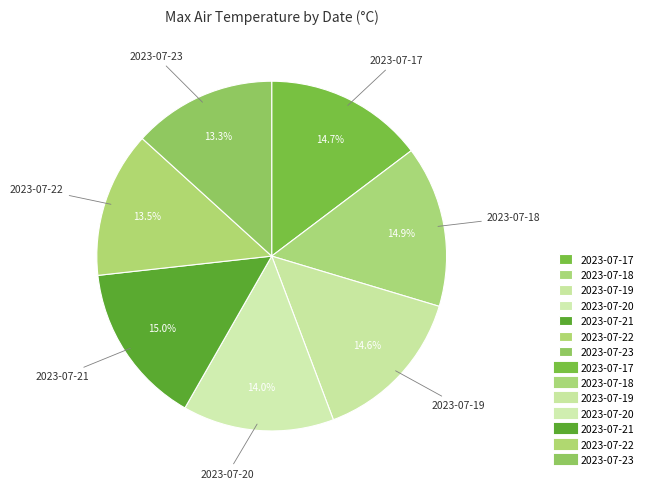

True or false: 2023-07-20 accounts for 14% of the total.

True